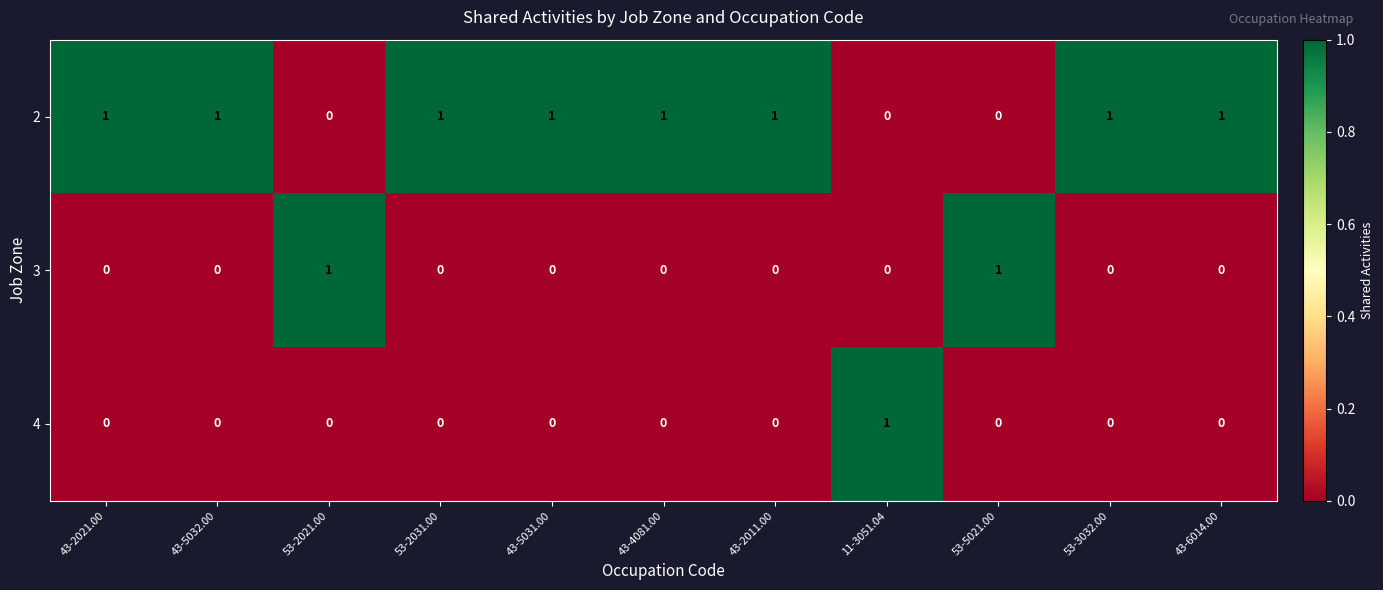

Is it true that 3 equals 1 at 53-2021.00?

True